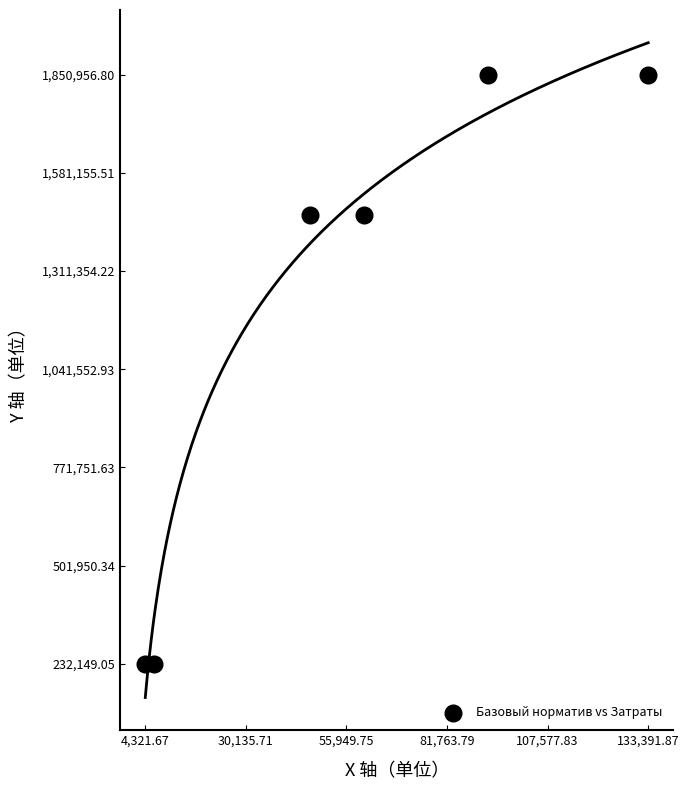

What is the range of X values (max minus min)?

129070.2